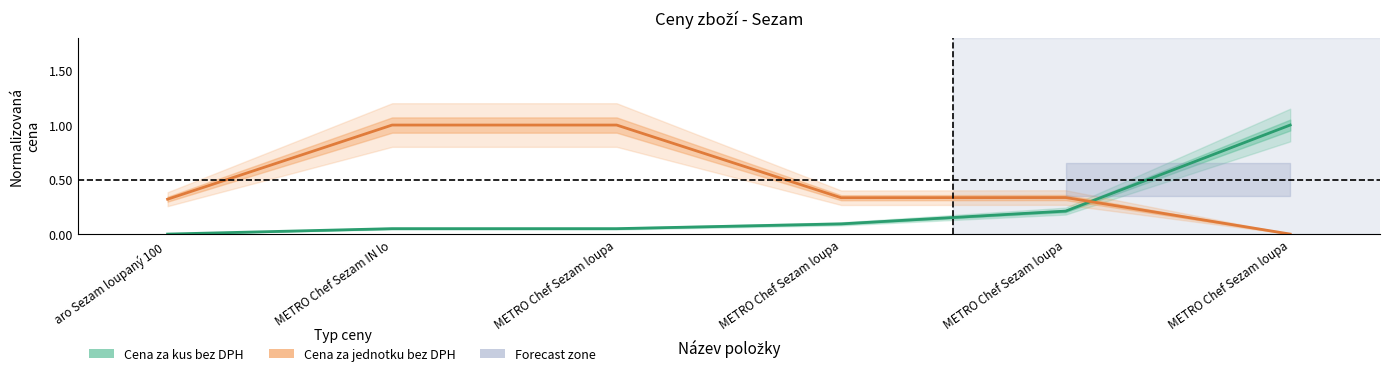

Which category has the highest value across all series?

METRO Chef Sezam loupa